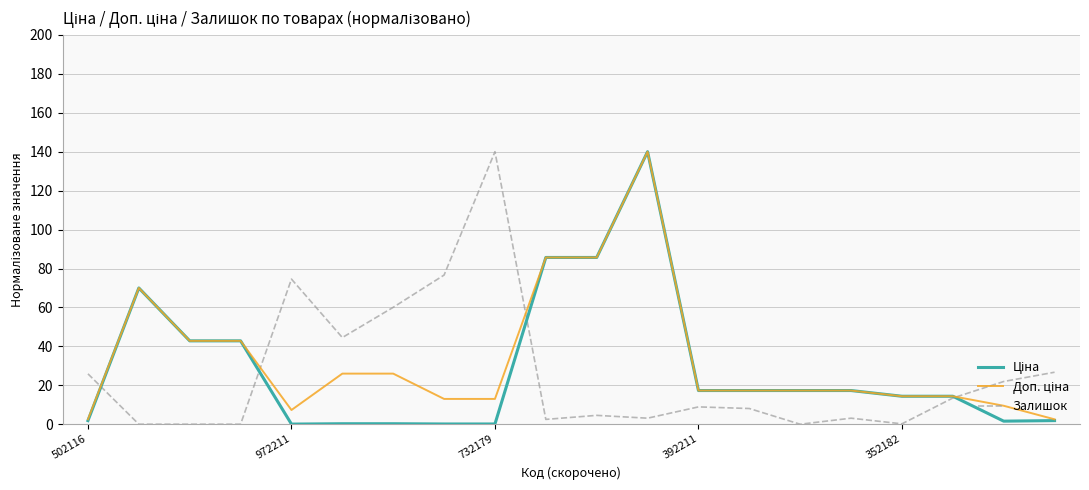

Which series has the widest spread of values?

Залишок